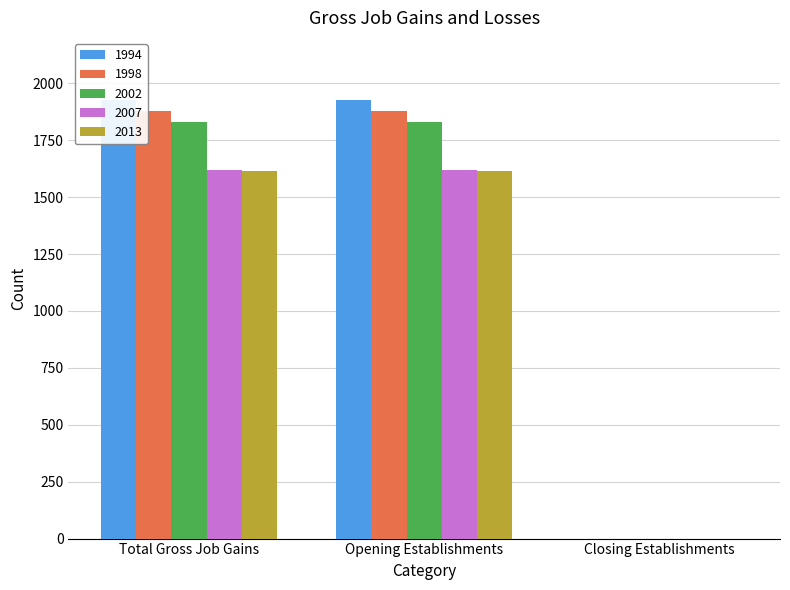

Is the value of 1994 at Closing Establishments greater than the value of 2013 at Total Gross Job Gains?

No